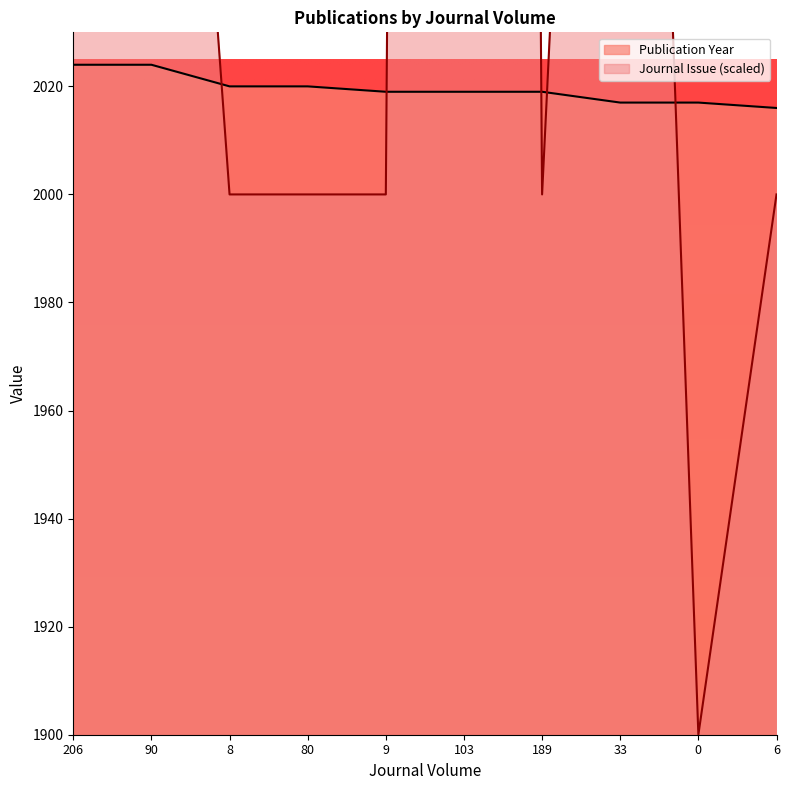

What is the difference between the maximum and minimum values in the Publication Year series?

8